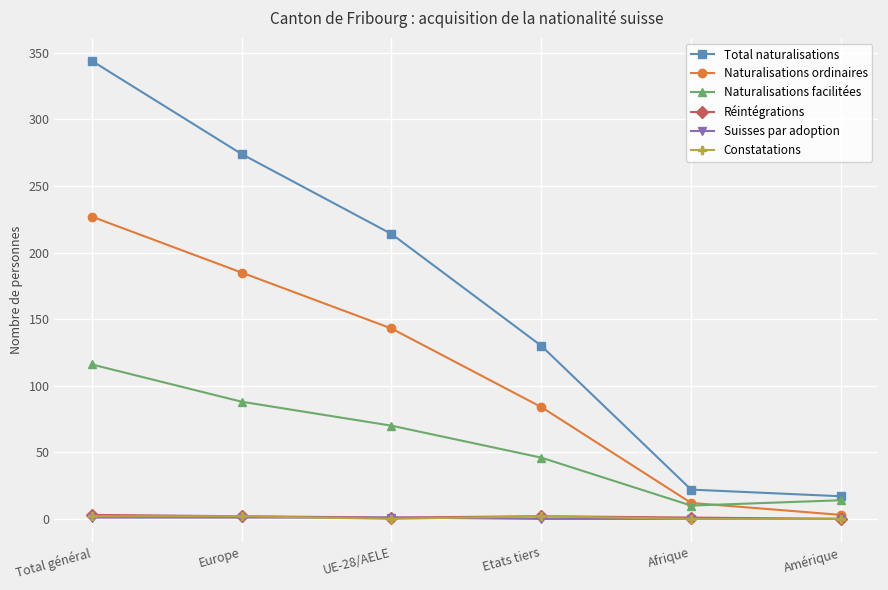

What is the label of the 5th point from the left?

Afrique